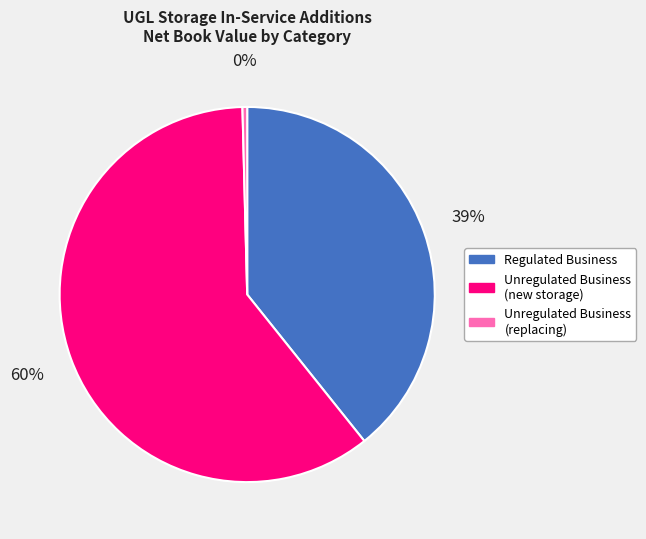

To the nearest percent, what is the average slice percentage?

33%